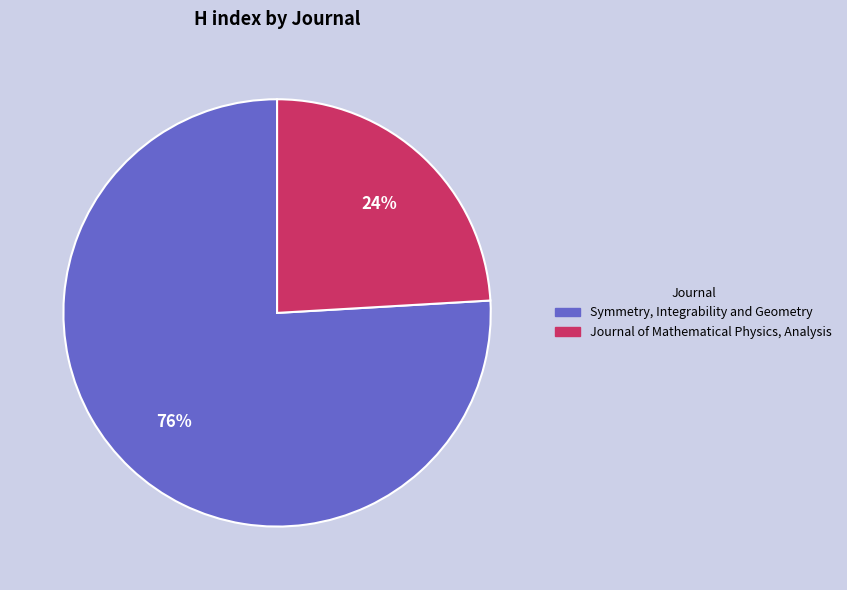

Rank the categories by value from highest to lowest.

Symmetry, Integrability and Geometry, Journal of Mathematical Physics, Analysis